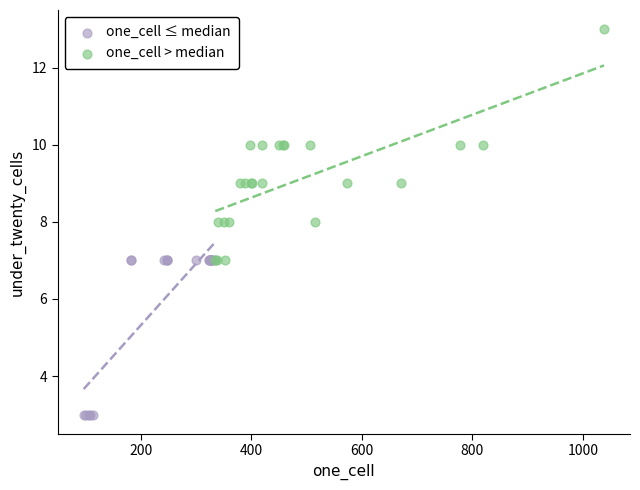

What are all the series names shown in the legend?

one_cell ≤ median, one_cell > median